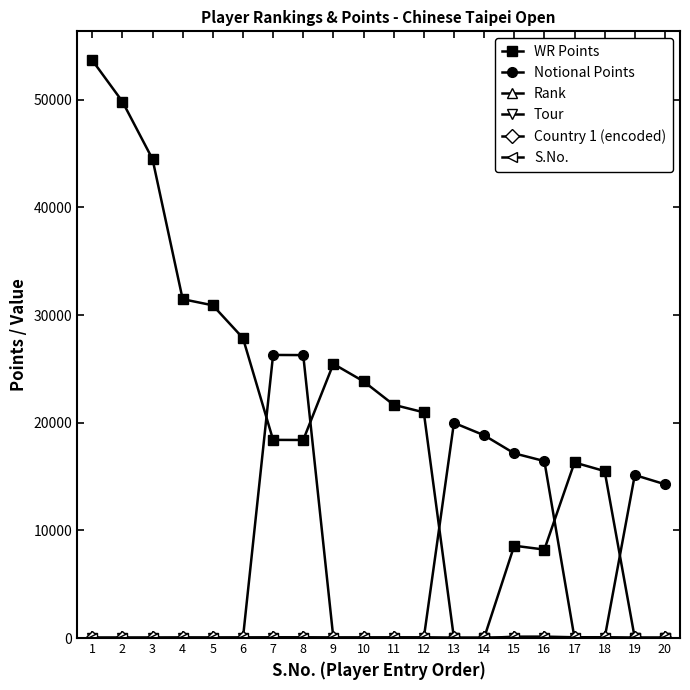

Which series changed the most between 1 and 18?

WR Points